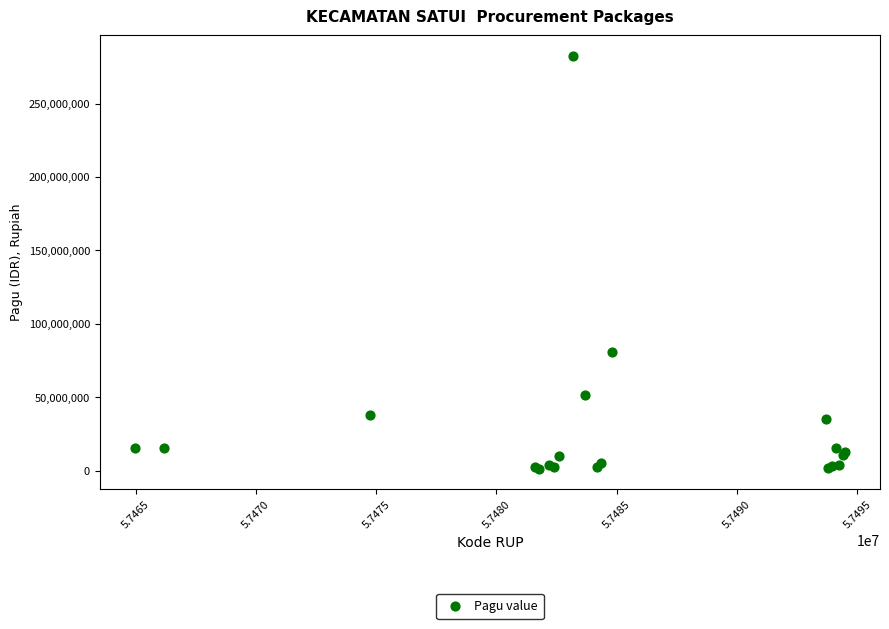

What Y value in the scatter plot is closest to 141854000?

80480400